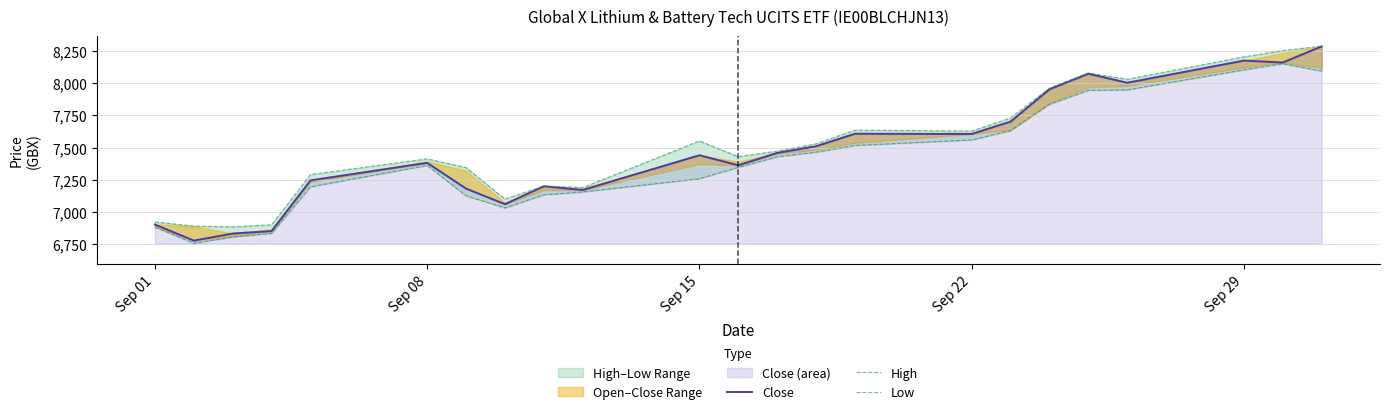

Does the chart have visible grid lines?

Yes